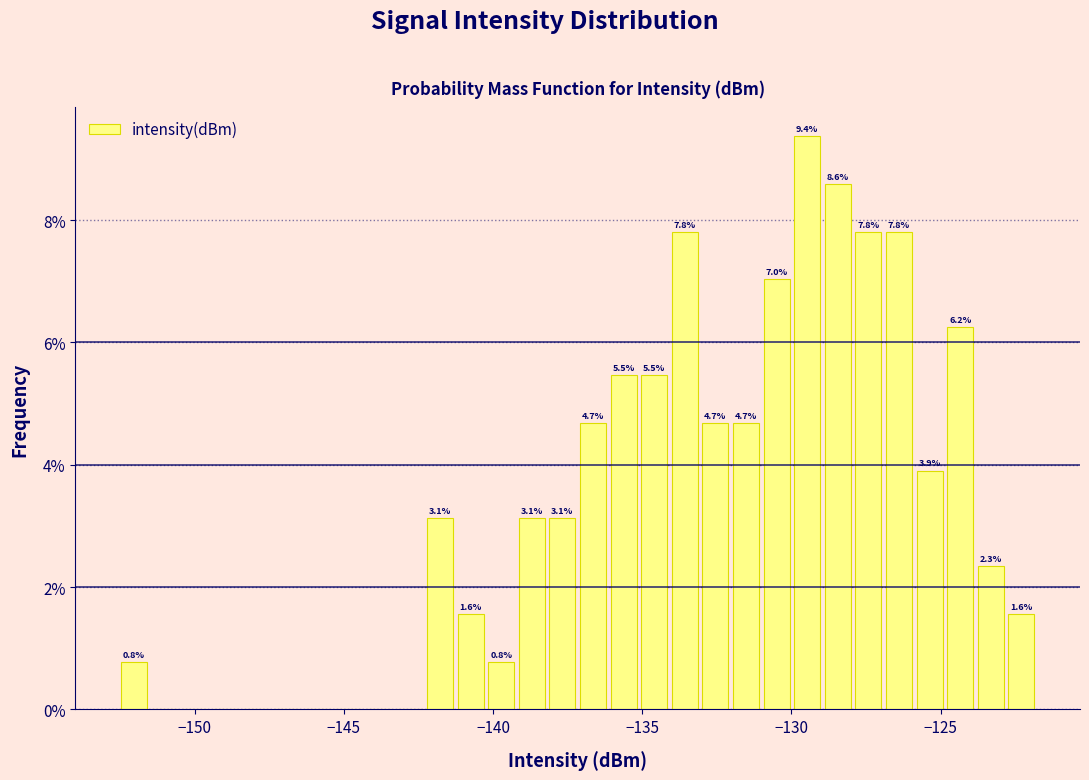

Around what value on the x-axis is the tallest bar? Give the approximate position of its centre, as read against the axis.

-129.5